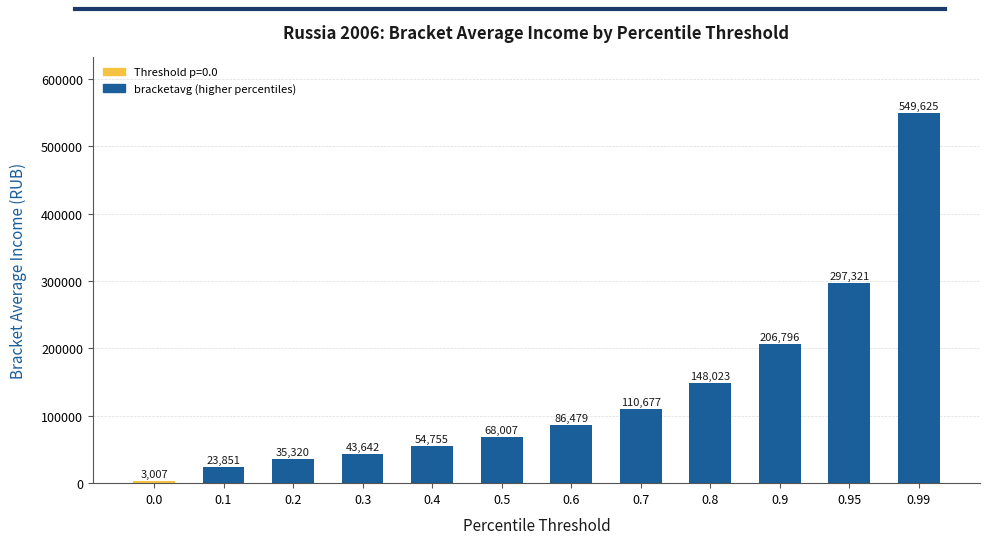

Where does the data first go above 86478?

0.6